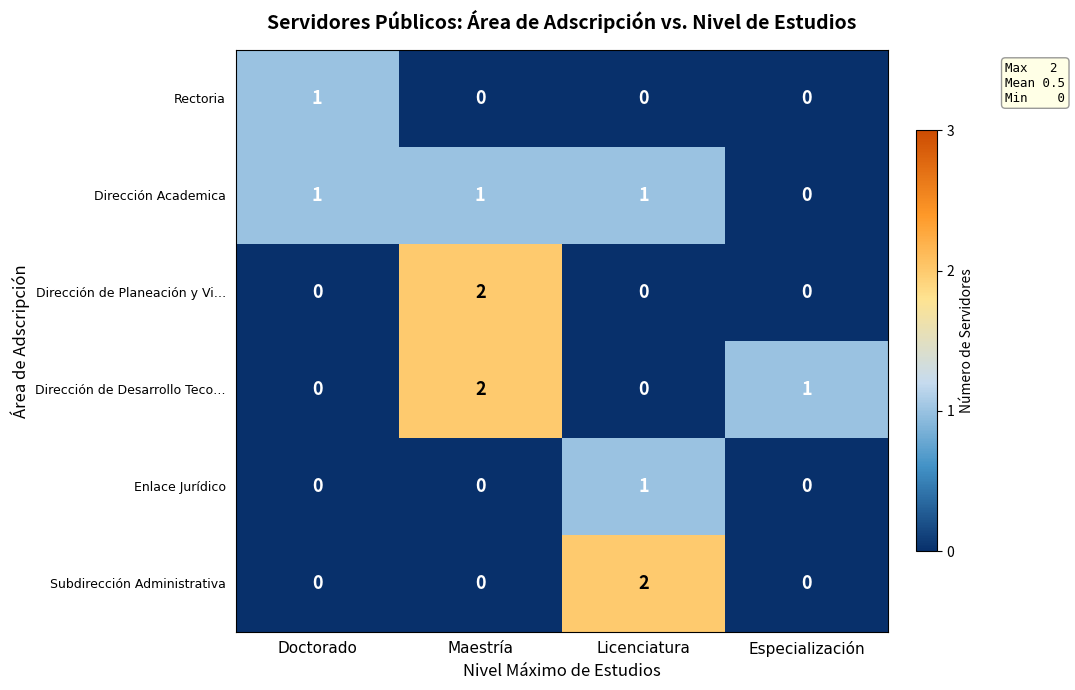

The Dirección de Desarrollo Teco… series shows 2 at Maestría. True or false?

True